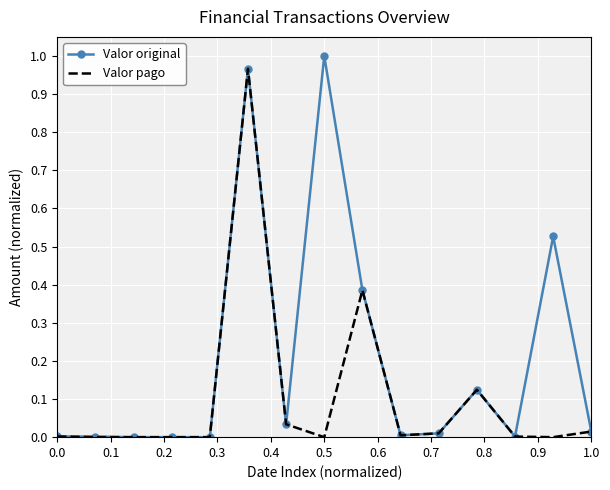

Which series has the largest total across all categories?

Valor original